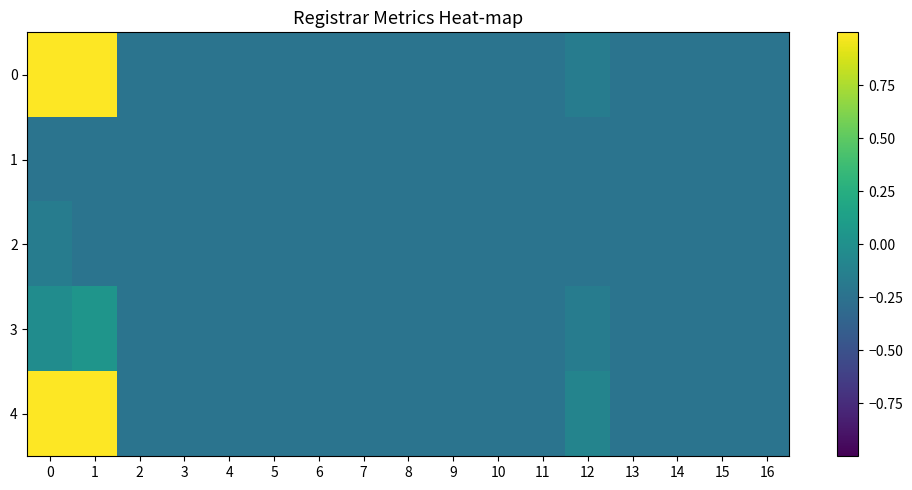

Which series has the largest total across all categories?

4